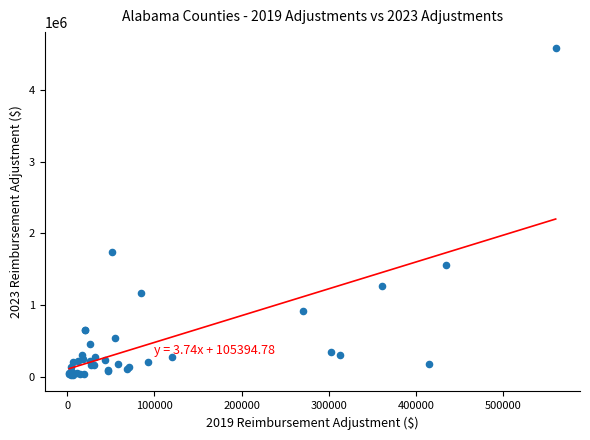

What Y value in the scatter plot is closest to 2302357?

1735982.2